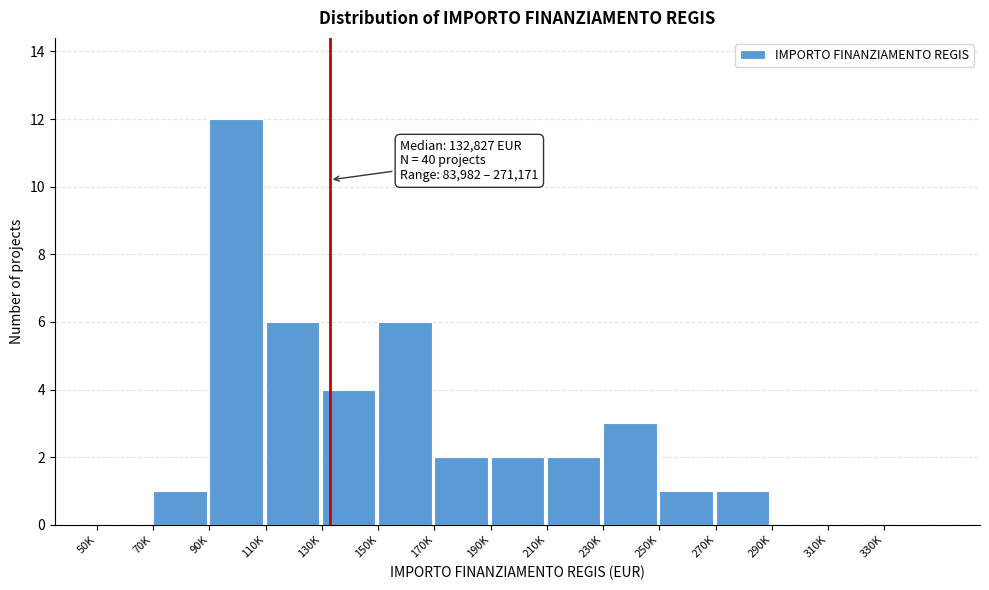

Reading left to right, list all the values displayed in this chart.

50K=0	70K=1	90K=12	110K=6	130K=4	150K=6	170K=2	190K=2	210K=2	230K=3	250K=1	270K=1	290K=0	310K=0	330K=0